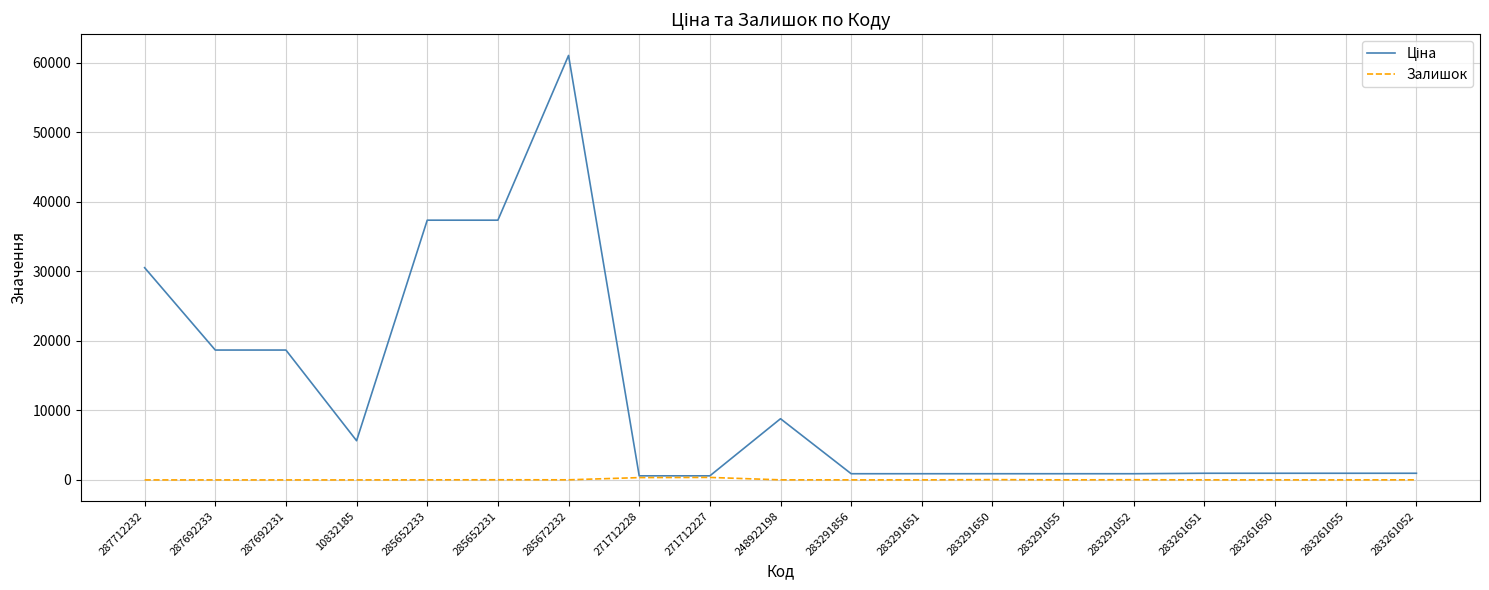

At which category is the sum across all series the highest?

285672232